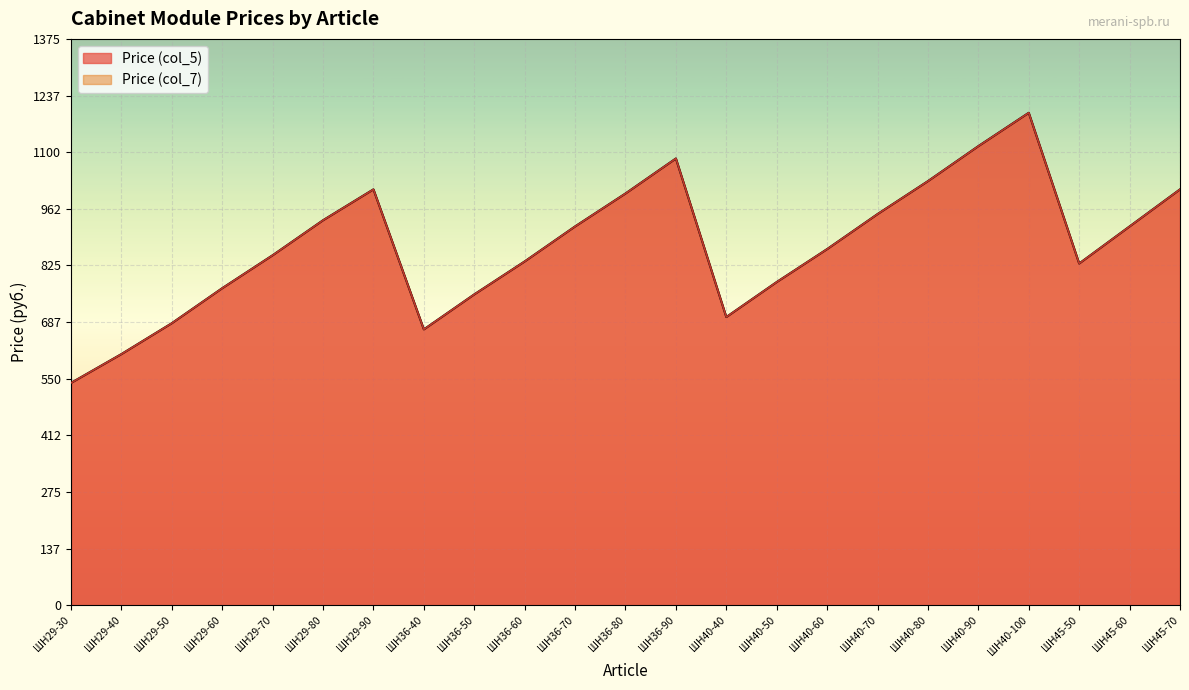

What is the sum of all Price (col_7) values?

20066